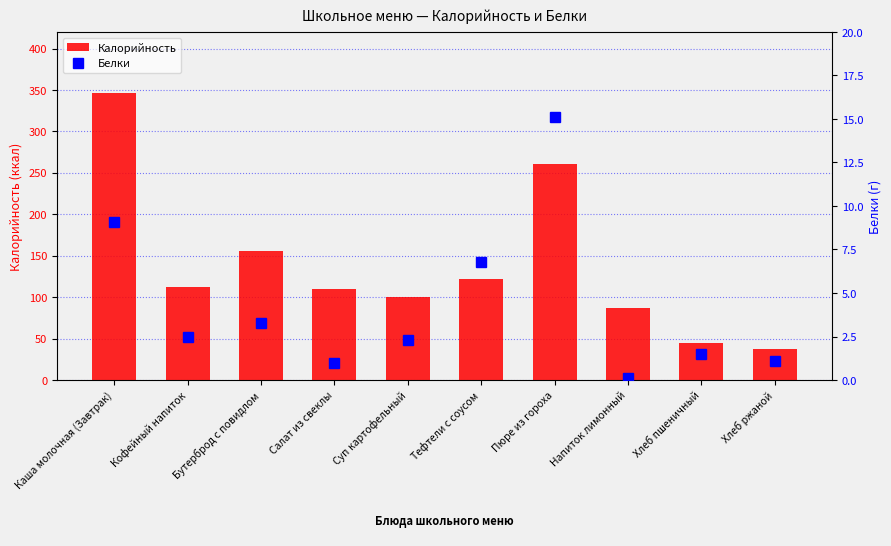

Are the bars horizontal?

No